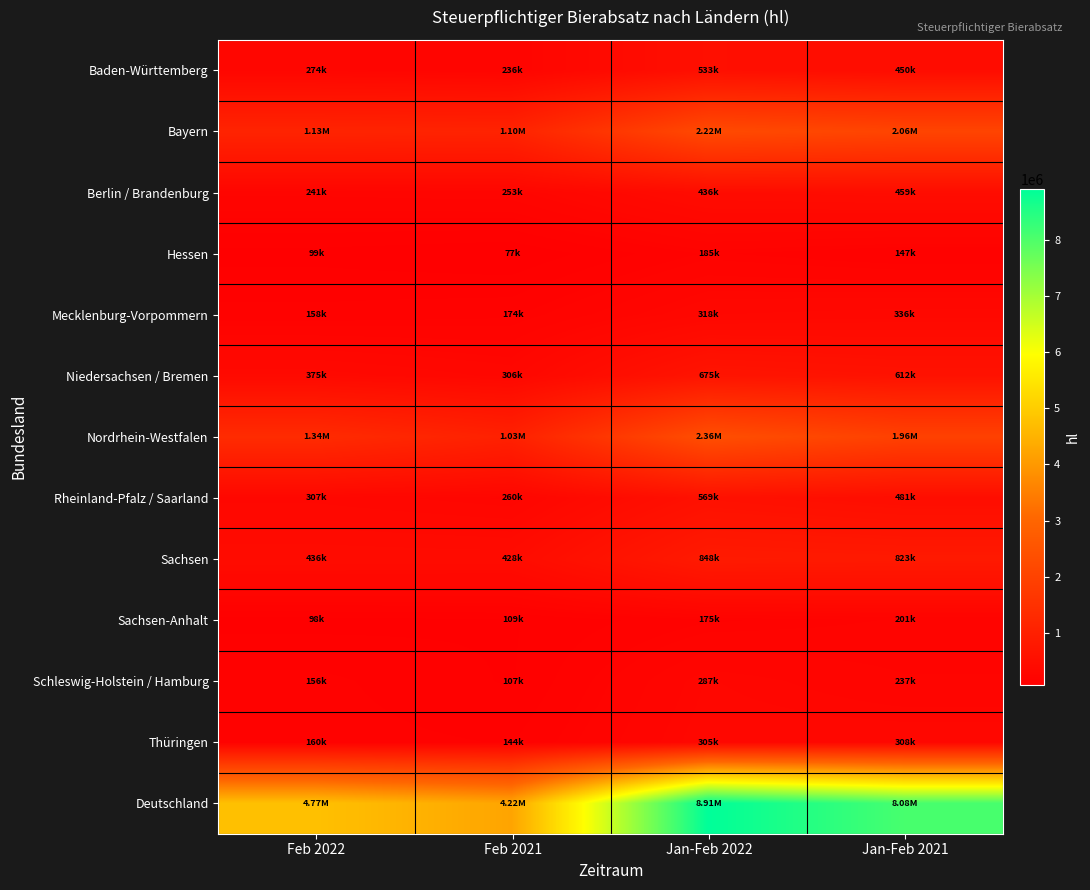

How many categories are shown in the chart?

4